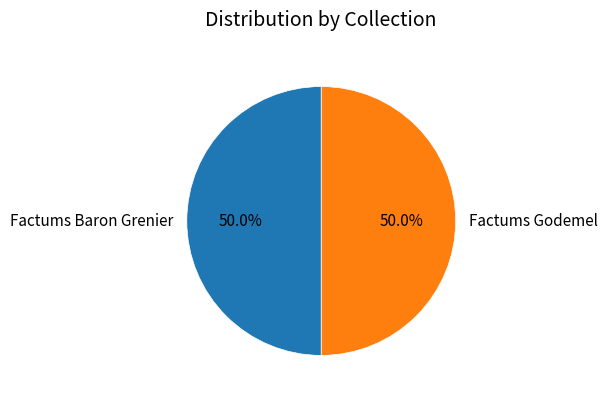

What is the ratio of the value at Factums Godemel to the value at Factums Baron Grenier?

1.0